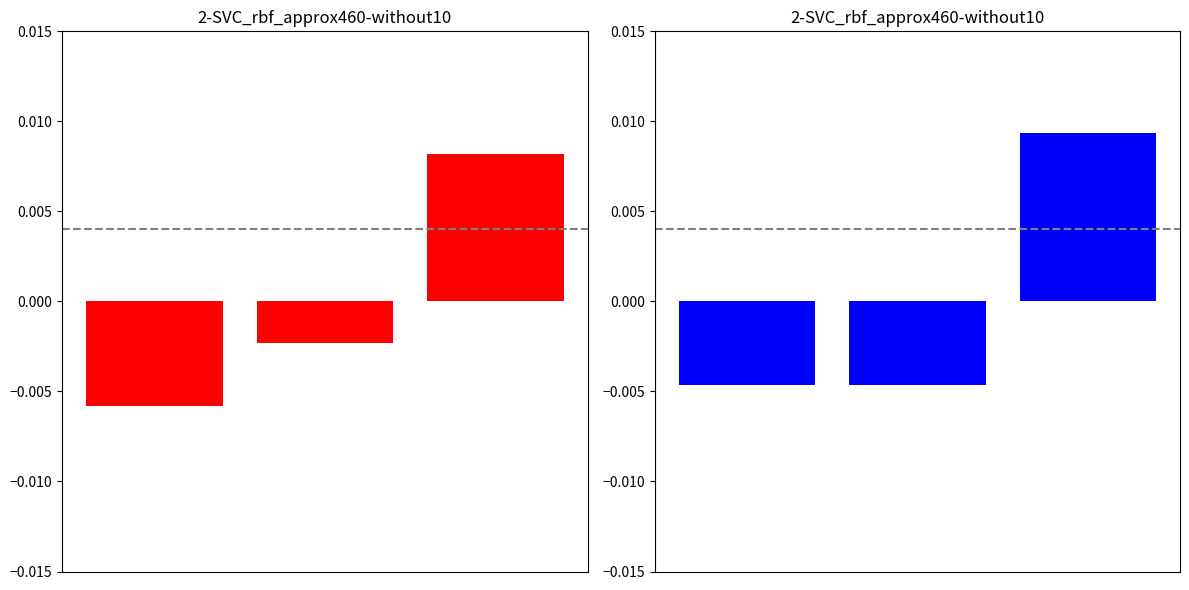

Are the bars grouped side by side (vs. stacked)?

Yes